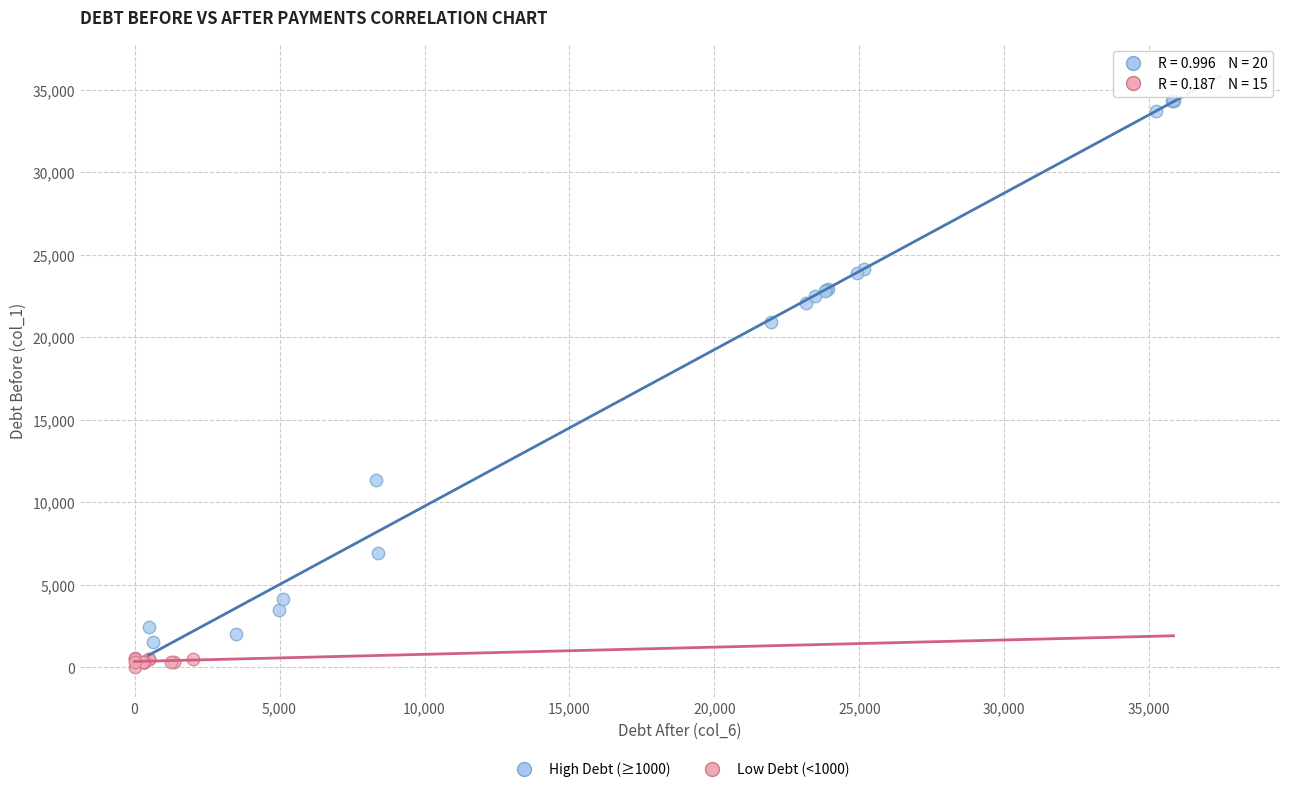

Which series reaches the maximum Y coordinate?

High Debt (≥1000)